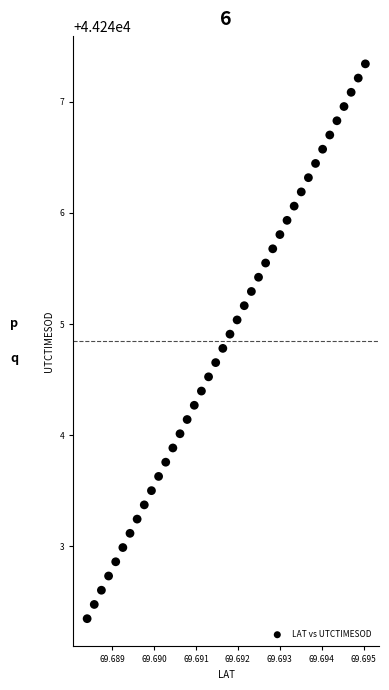

What is the range of Y values (max minus min)?

5.0